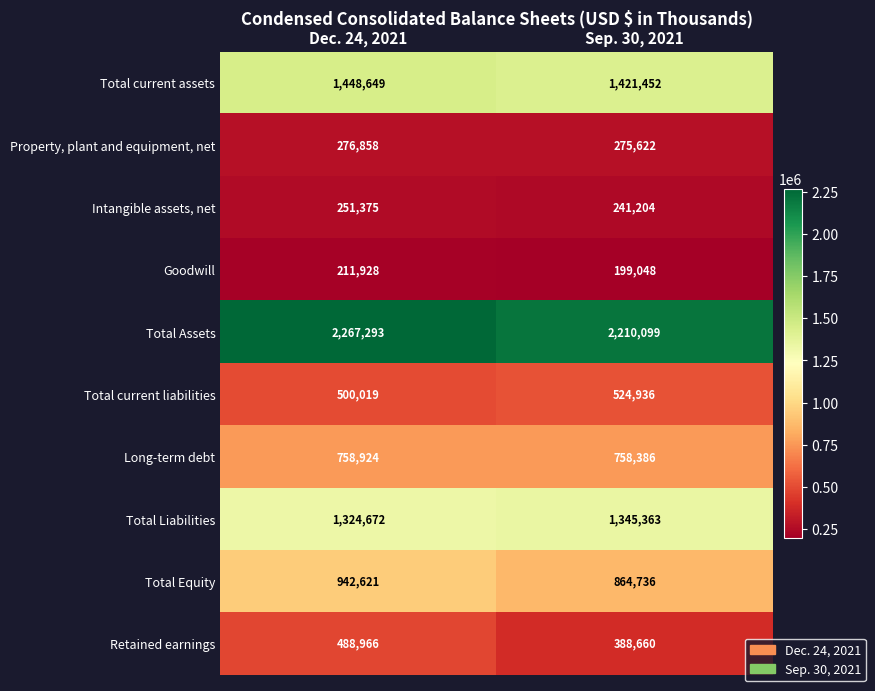

Which label corresponds to the largest value in the chart?

Dec. 24, 2021